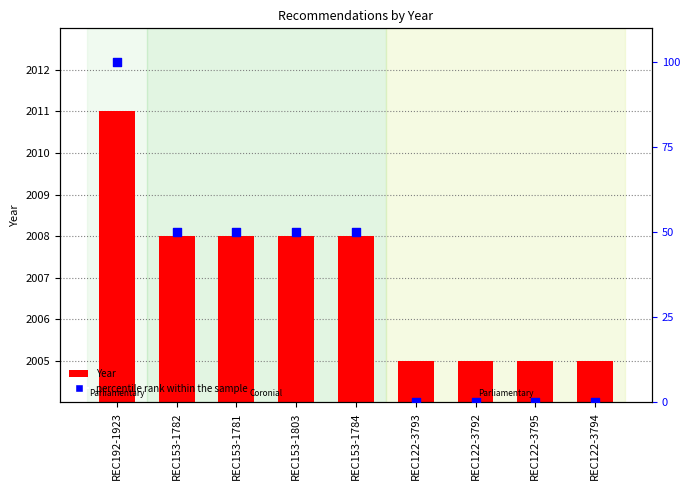

Which series has the largest total across all categories?

Year